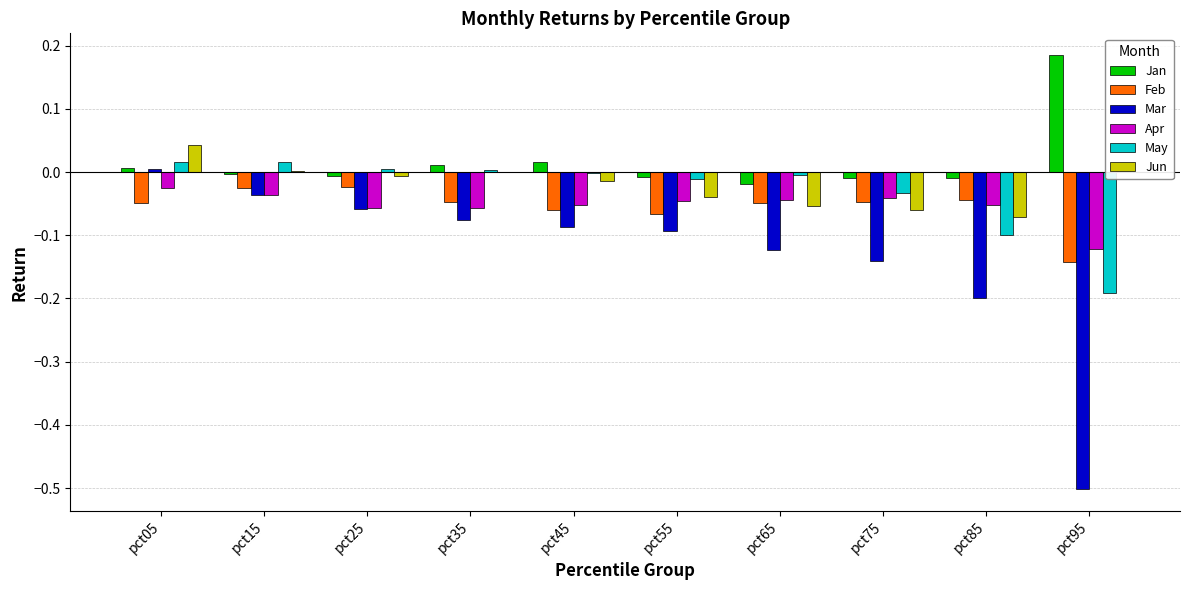

The Jan series shows -0.0 at pct75. True or false?

True